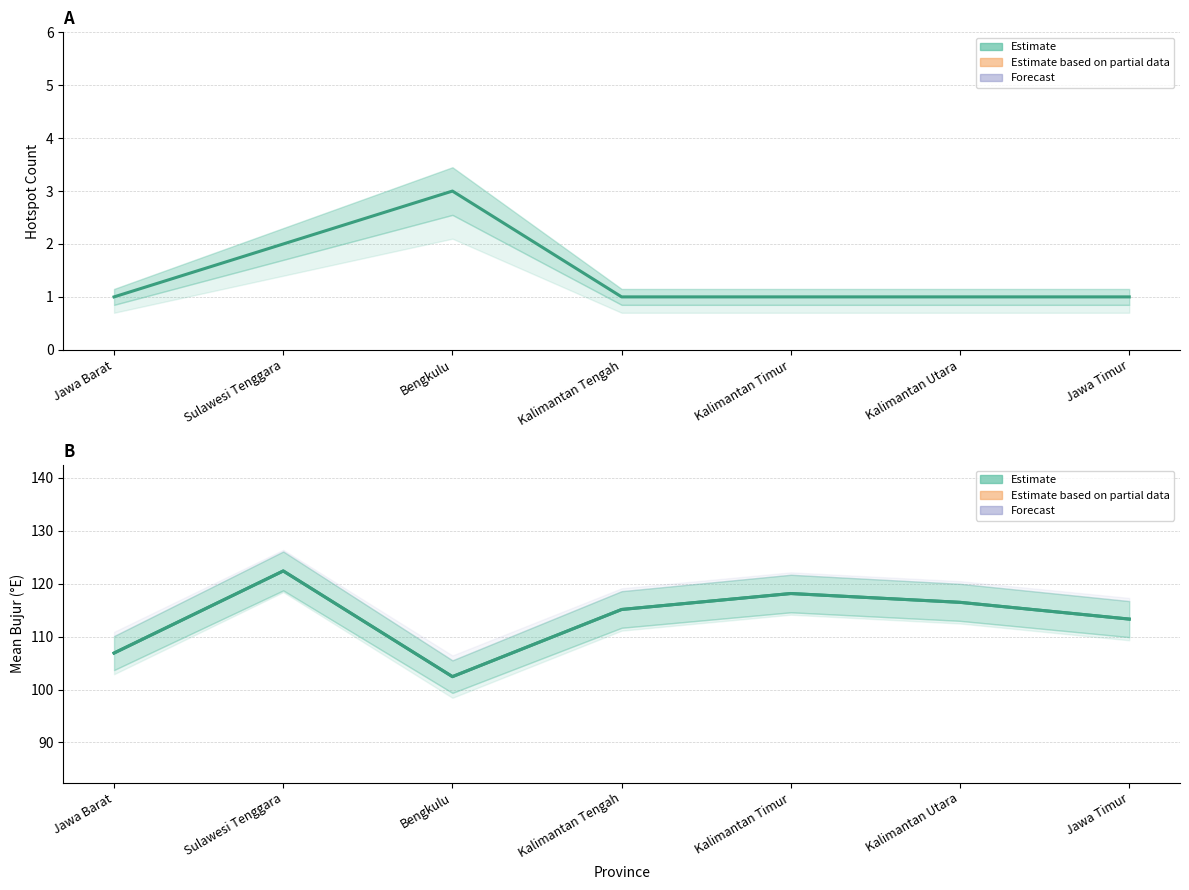

Does the chart display data point markers on the line(s)?

No